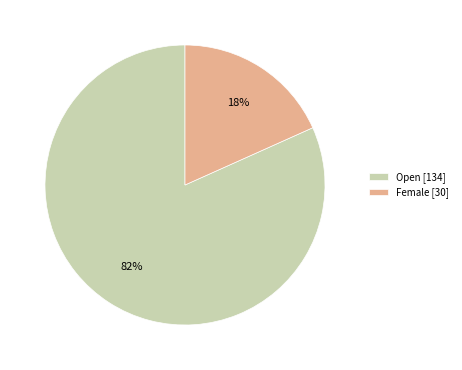

Between Open and Female, which is larger?

Open